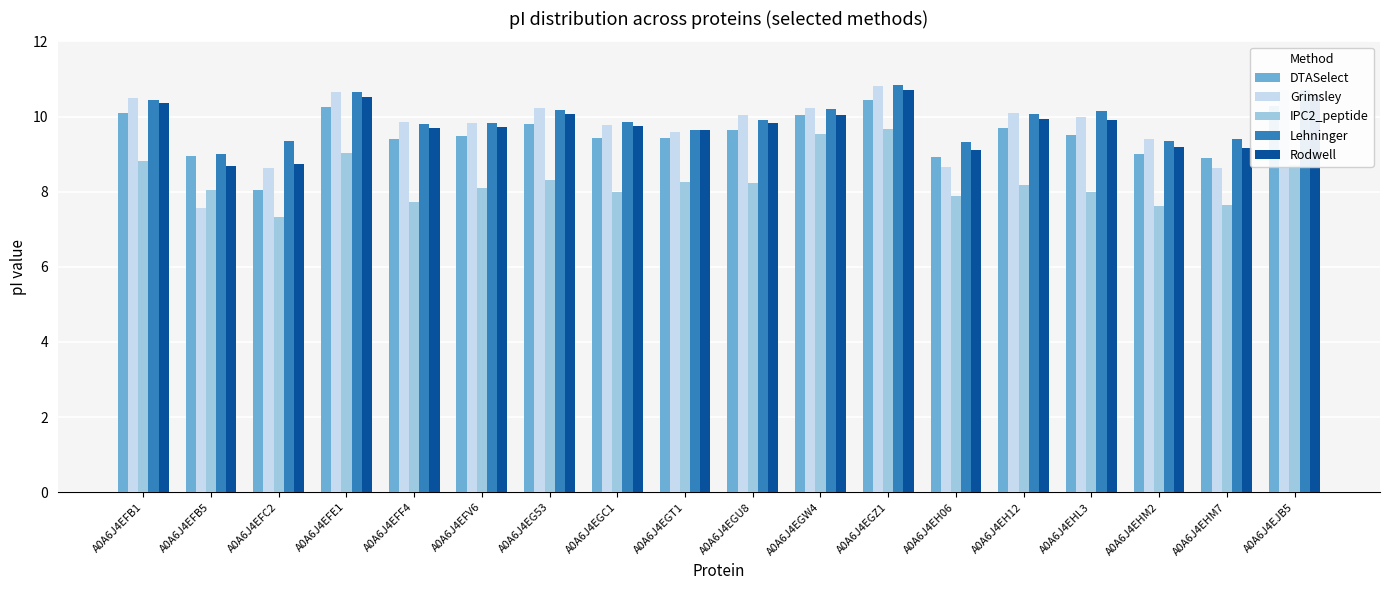

Where does the Rodwell series first go above 9?

A0A6J4EFB1